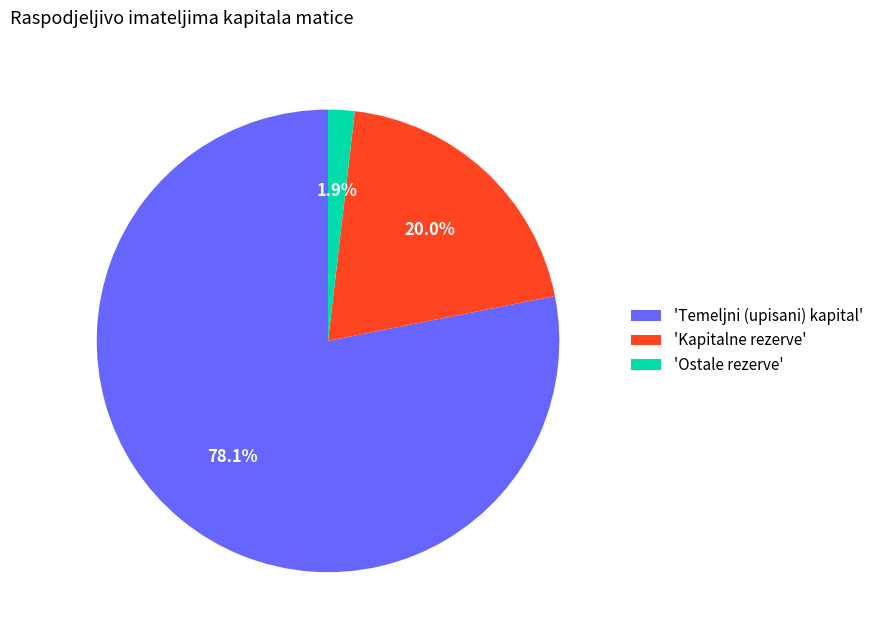

Which slice is the largest?

'Temeljni (upisani) kapital'